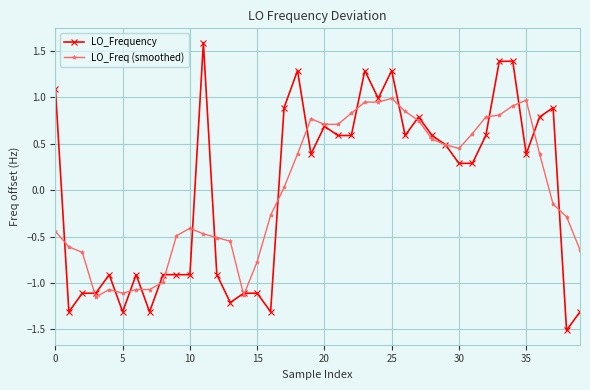

What is the value of the LO_Frequency point at the 31st from the left?

0.3